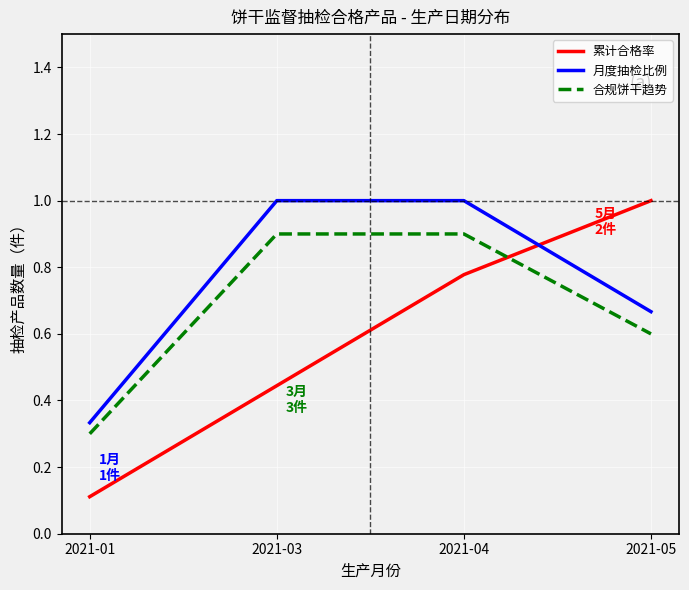

How many intersections are there between 累计合格率 and 合规饼干趋势?

1